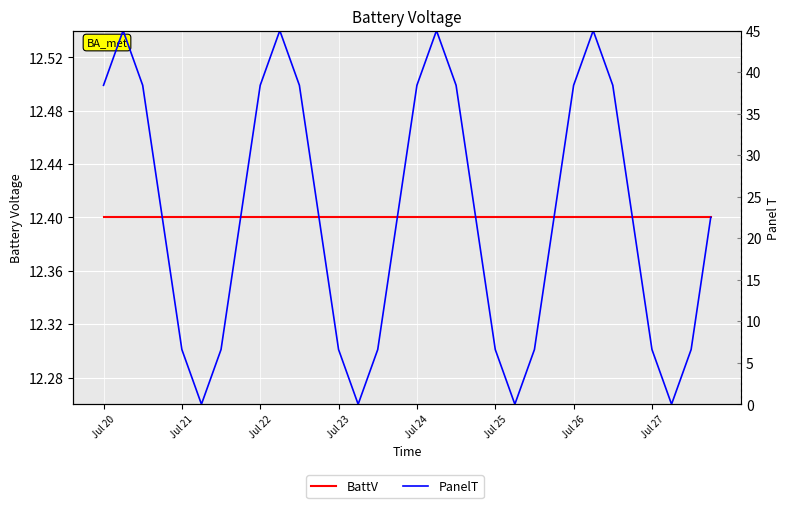

How many values in the PanelT series exceed 22?

20